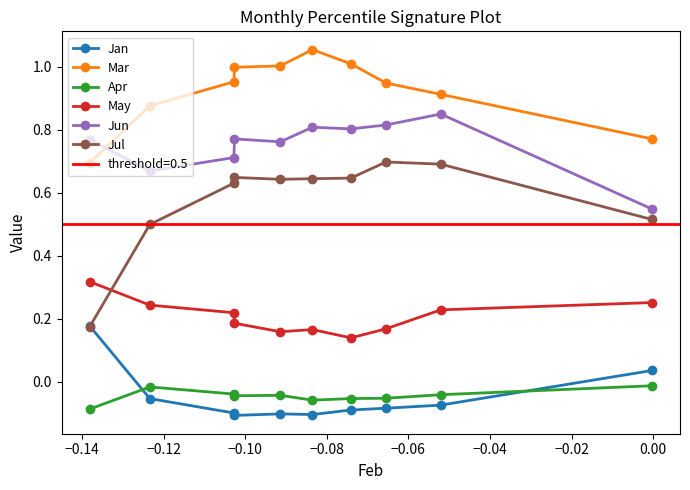

How many lines are shown in the chart?

6